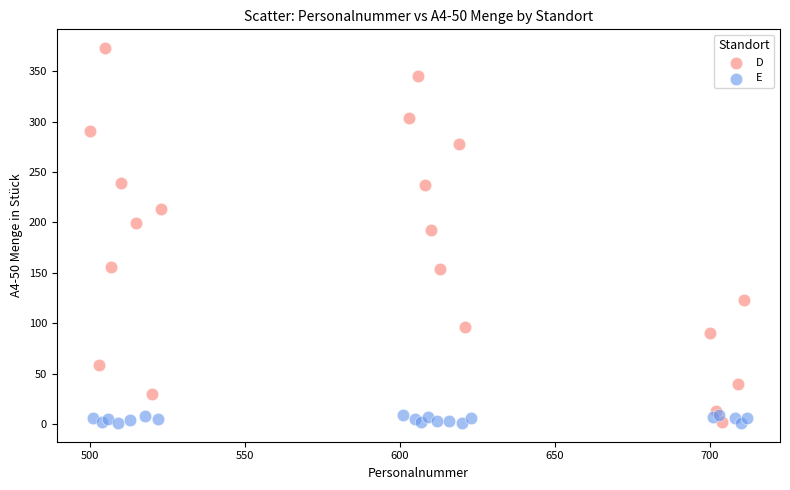

Which series has the widest spread of Y values?

D